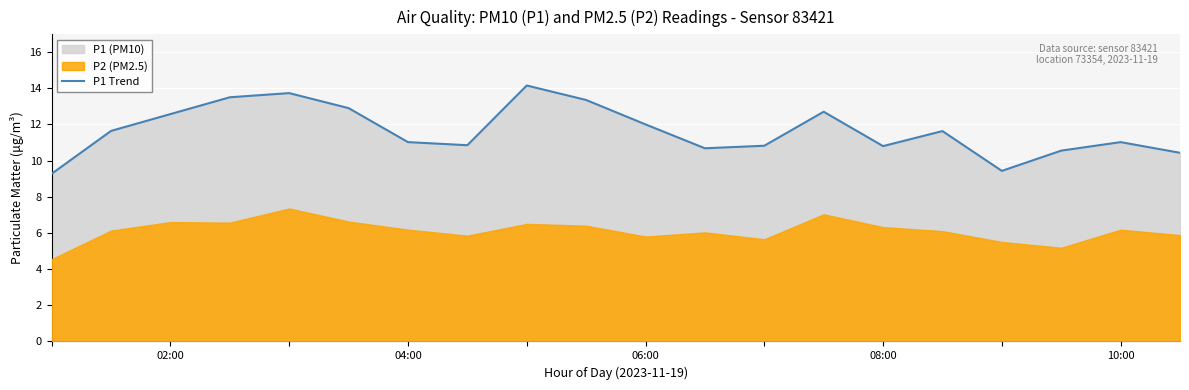

Is it true that P1 Trend equals 3.1 at 08:00?

False